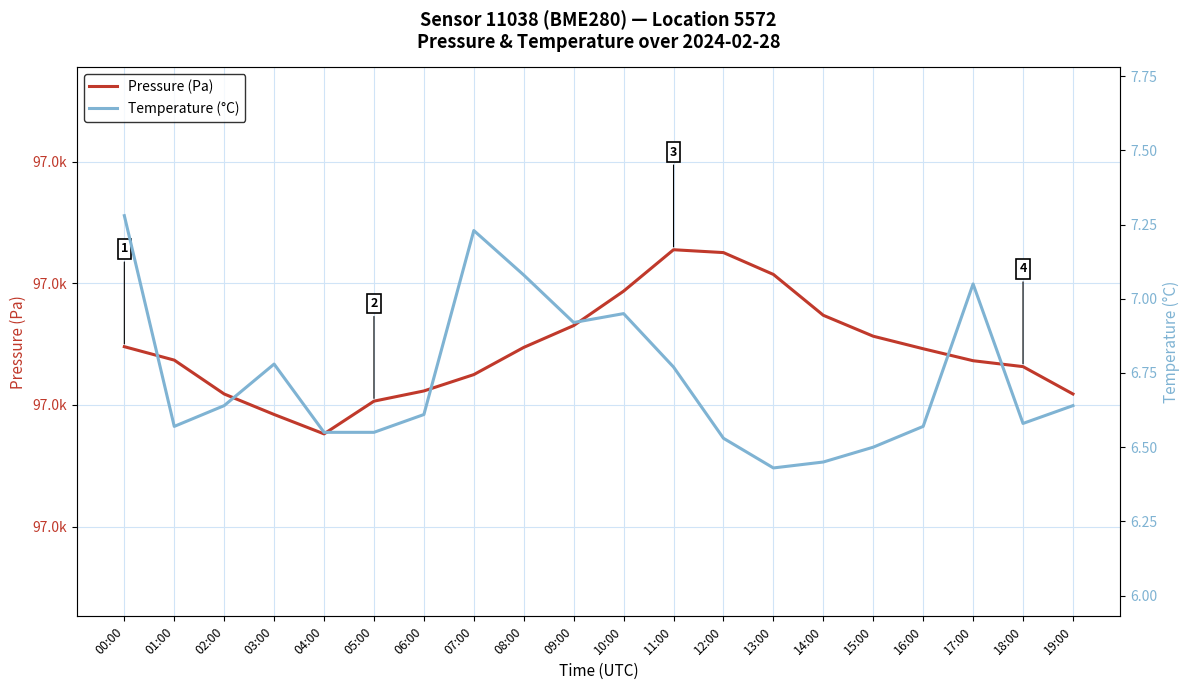

True or false: Temperature (°C) and Pressure (Pa) intersect in this chart.

False